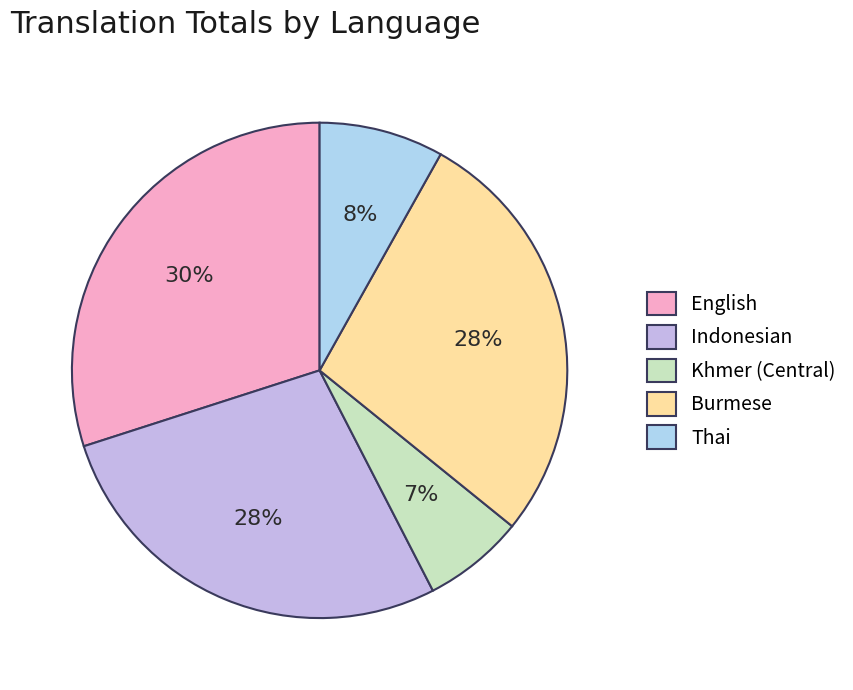

Combined, do Indonesian and Khmer (Central) account for over 50%?

No